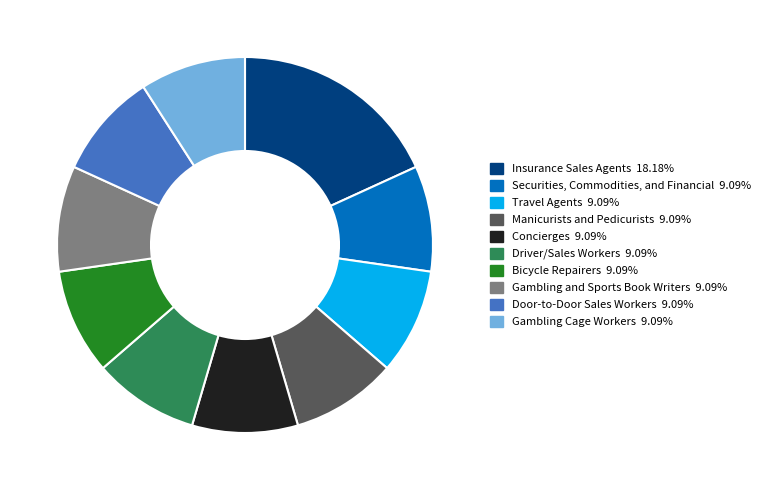

Is the sum of Concierges and Securities, Commodities, and Financial greater than half?

No